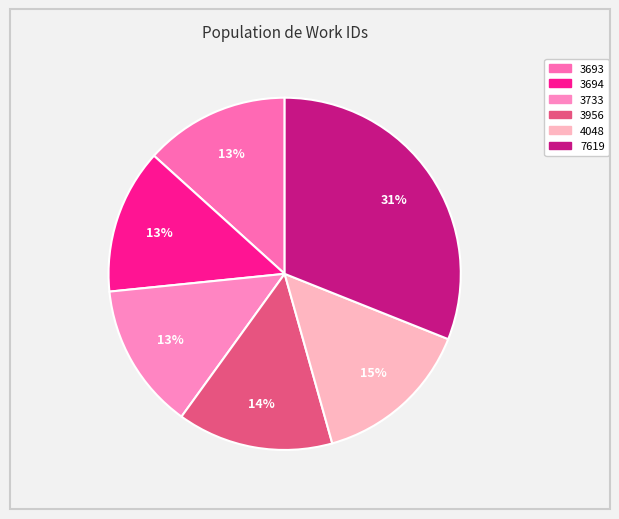

How many segments does this pie chart have?

6